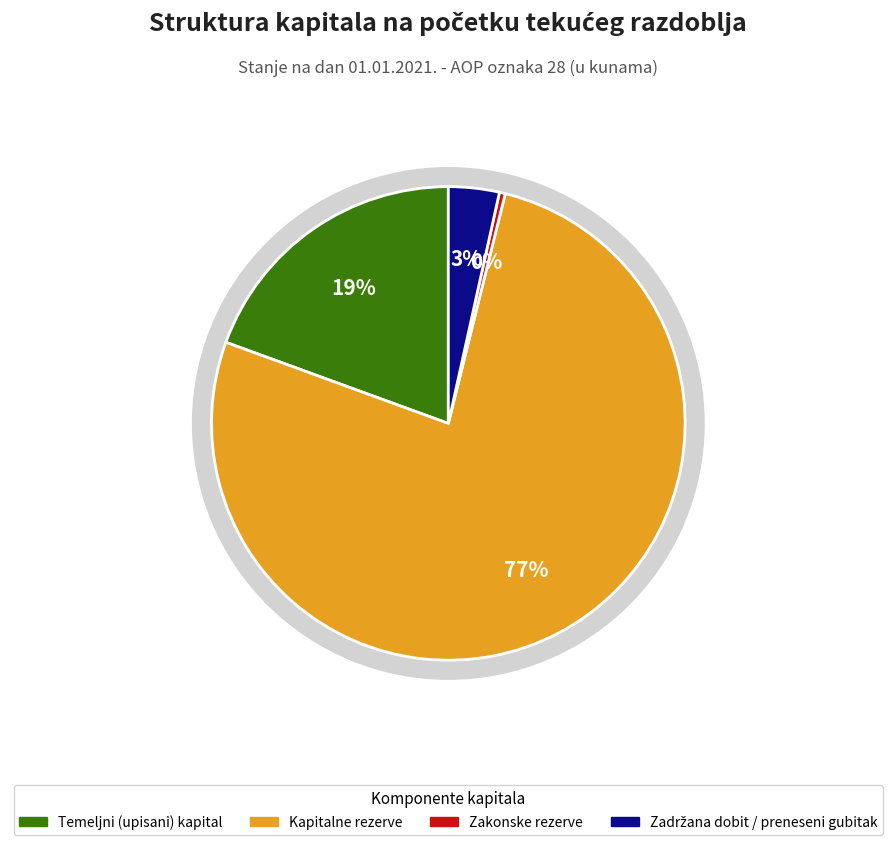

Which has a higher value, Kapitalne rezerve or Zadržana dobit / preneseni gubitak?

Kapitalne rezerve